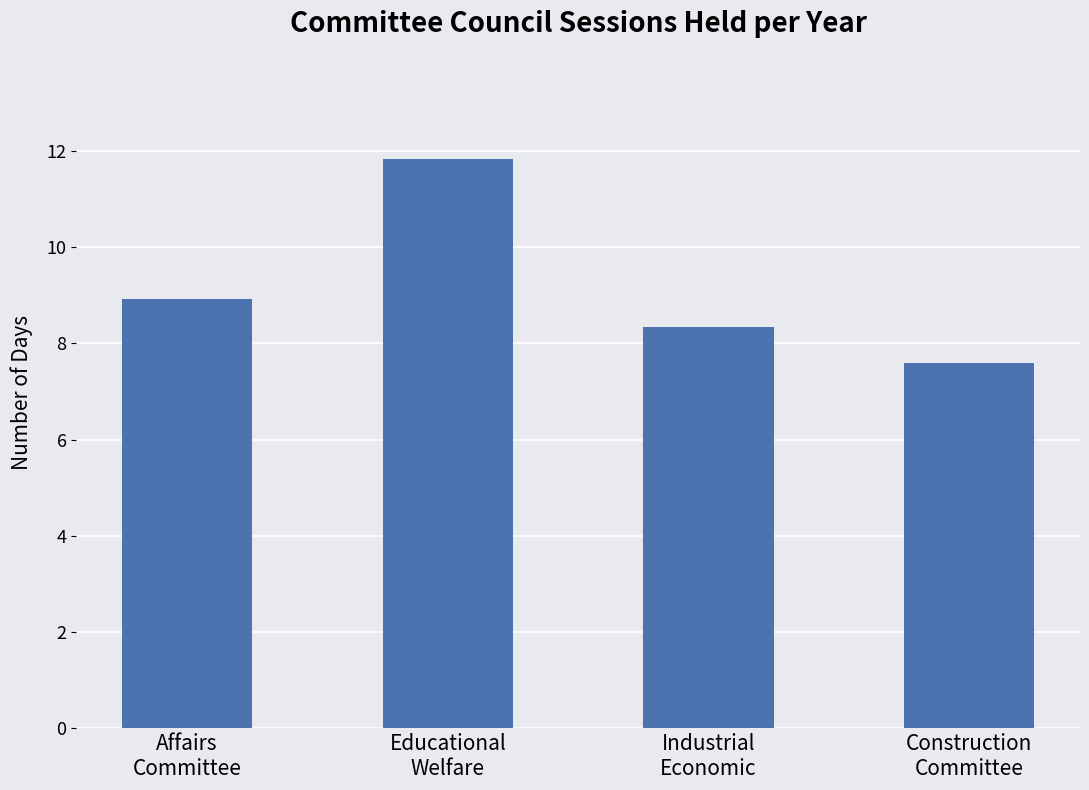

Where does the data first go above 8?

Affairs
Committee